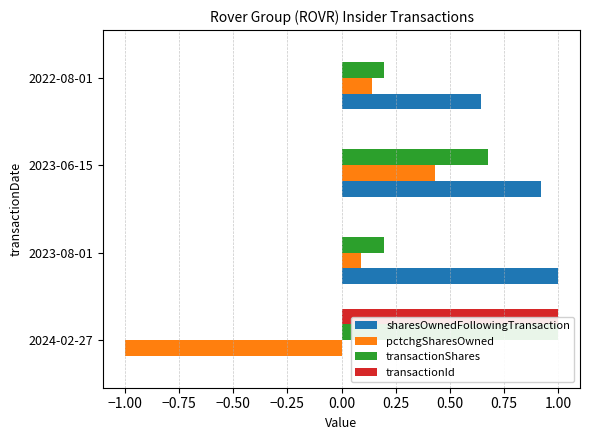

Does the chart contain any negative values?

Yes